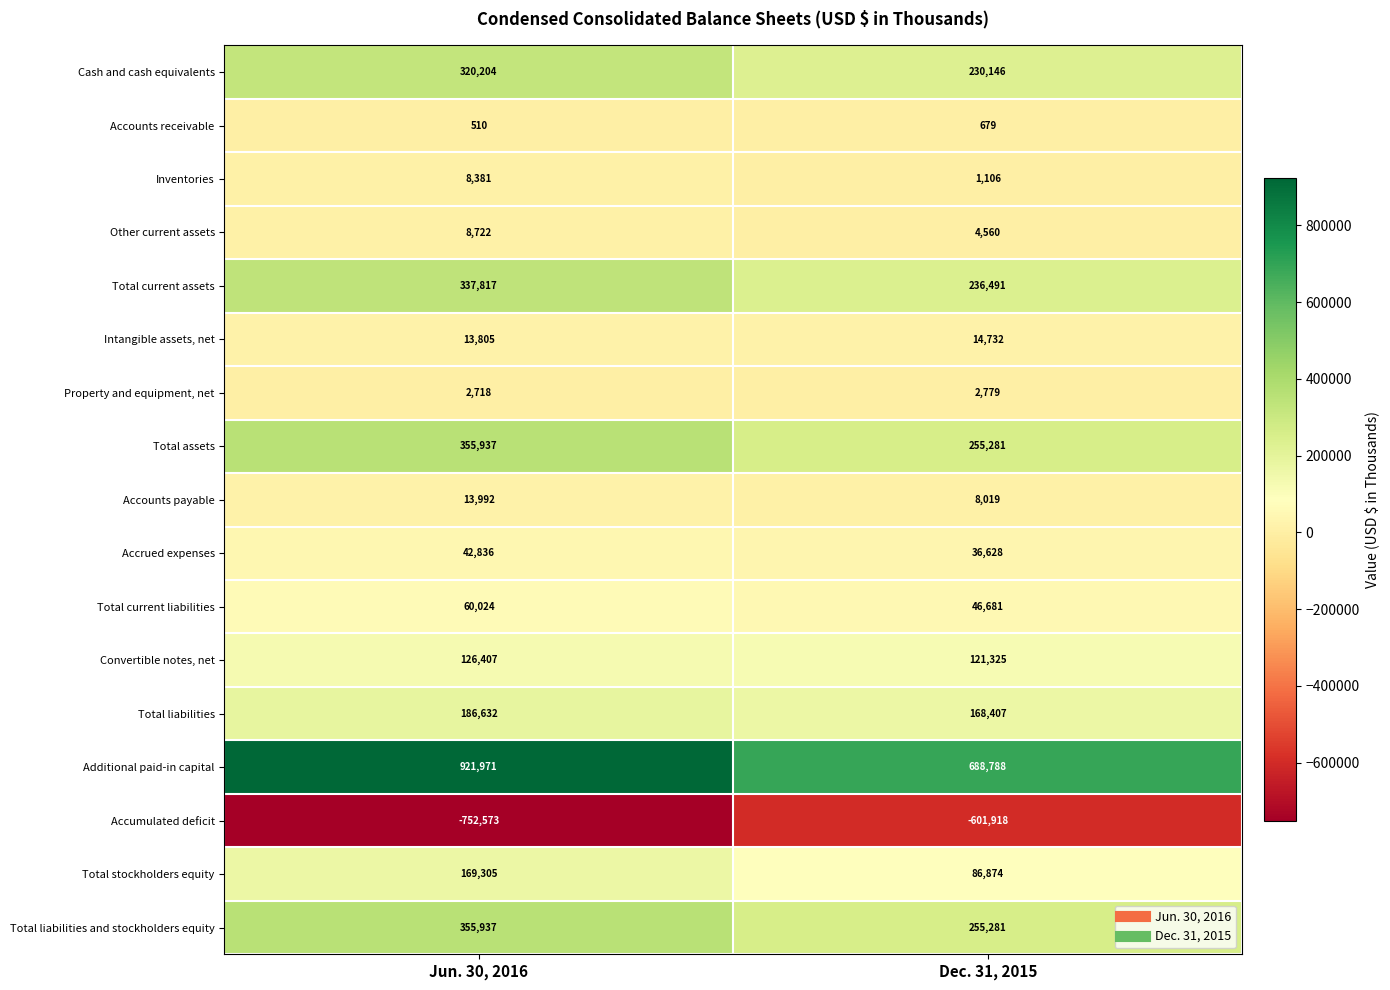

Which series has the largest total across all categories?

Additional paid-in capital